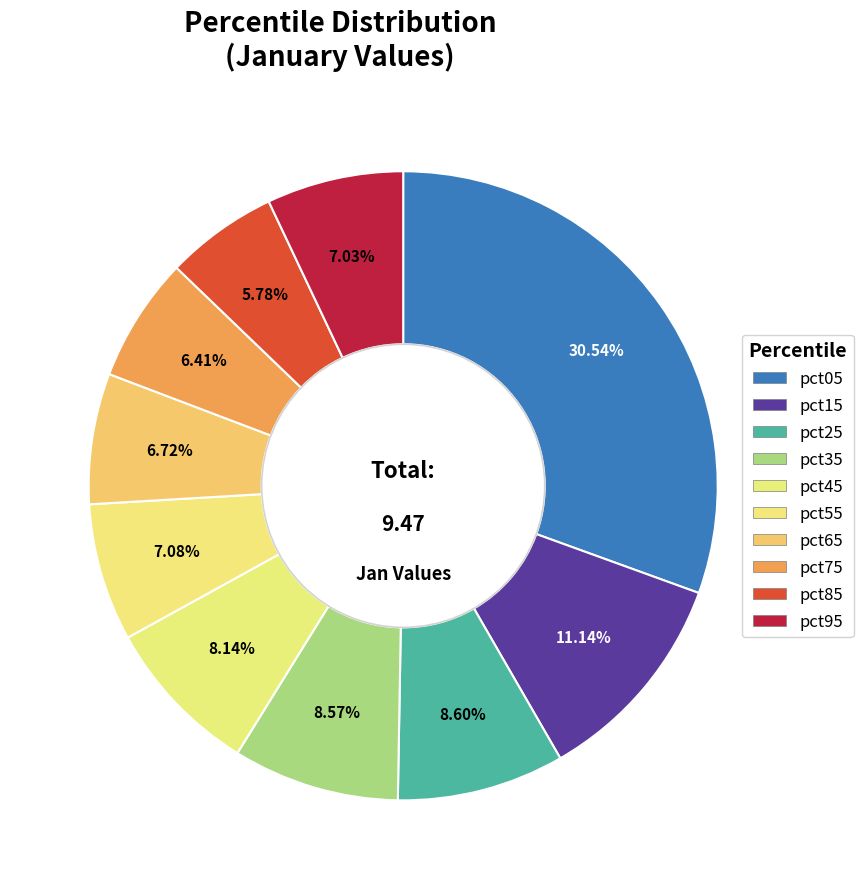

To the nearest percent, what portion does pct85 represent?

6%